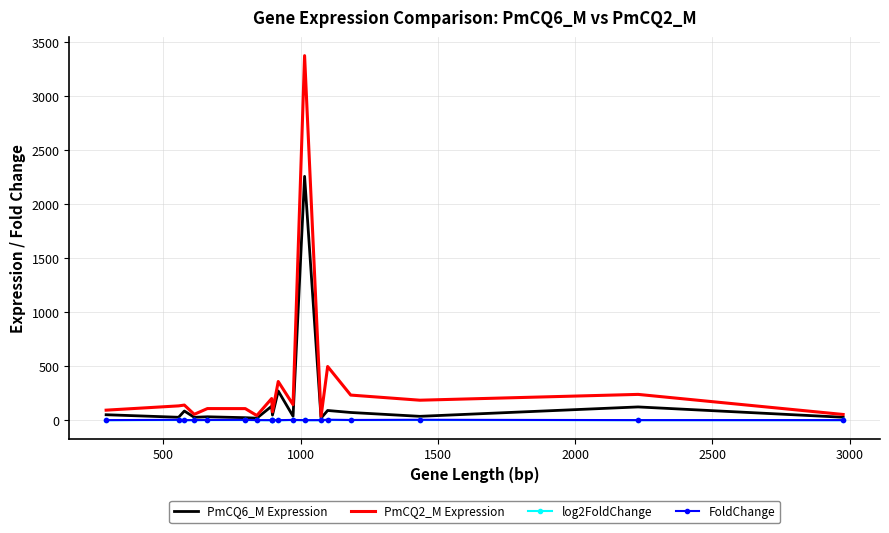

What is the difference between the maximum and minimum values in the PmCQ6_M Expression series?

2239.3